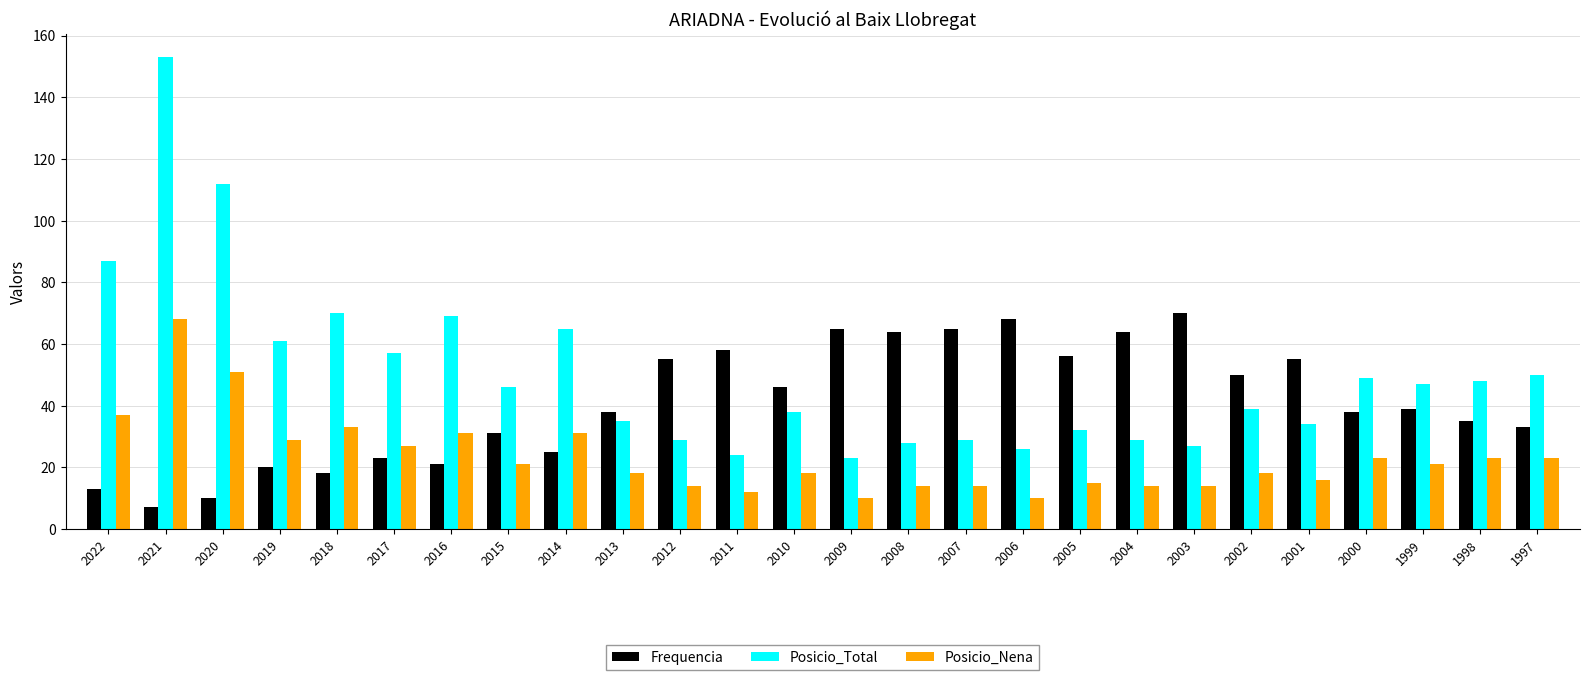

What is the difference between the Posicio_Nena values at 2020 and 2017?

24